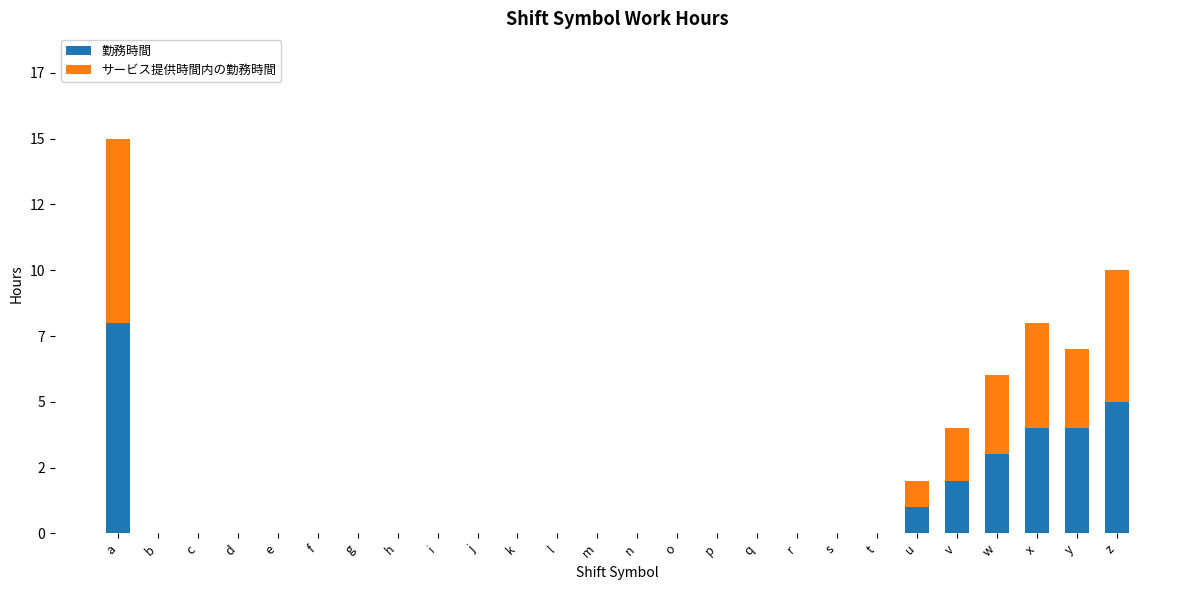

At how many categories does at least one series exceed 1?

6